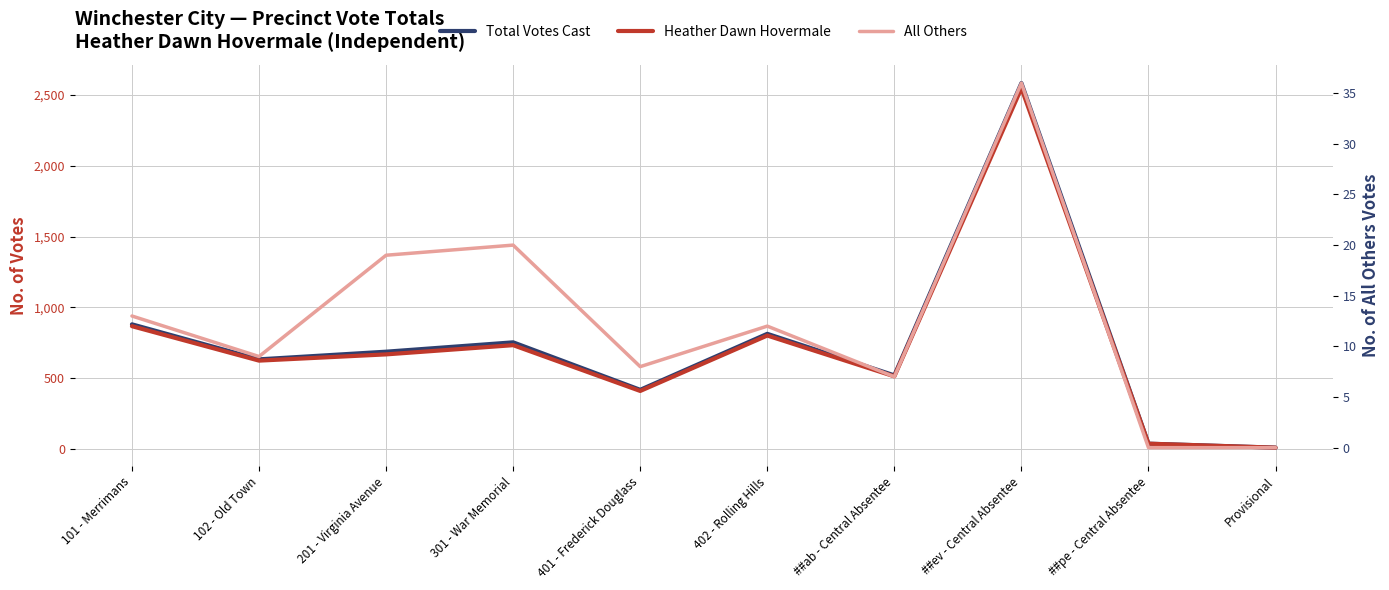

At which label is Heather Dawn Hovermale closest to 1279?

101 - Merrimans